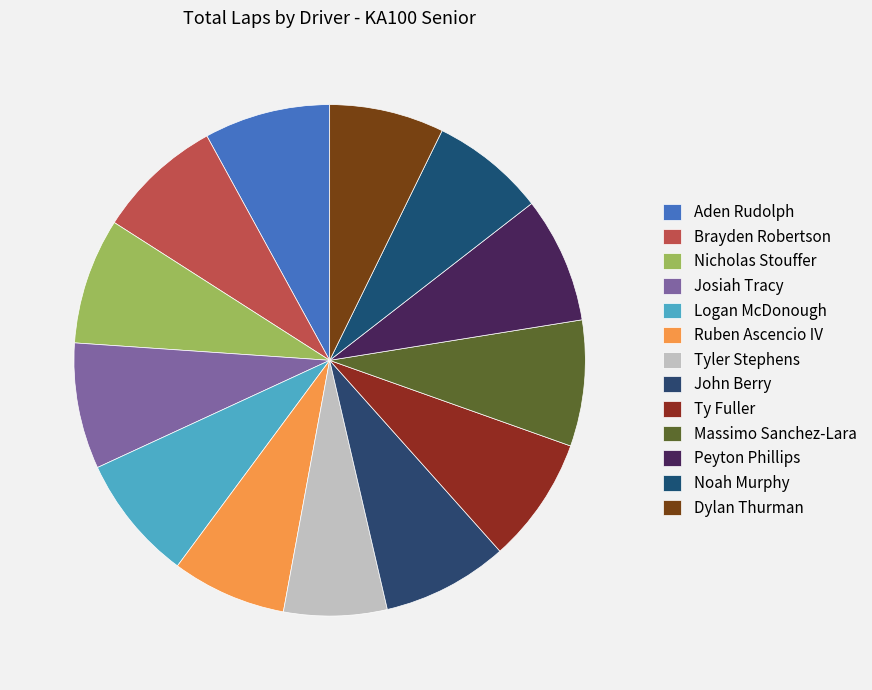

What is the change in value from Brayden Robertson to Ruben Ascencio IV?

-1